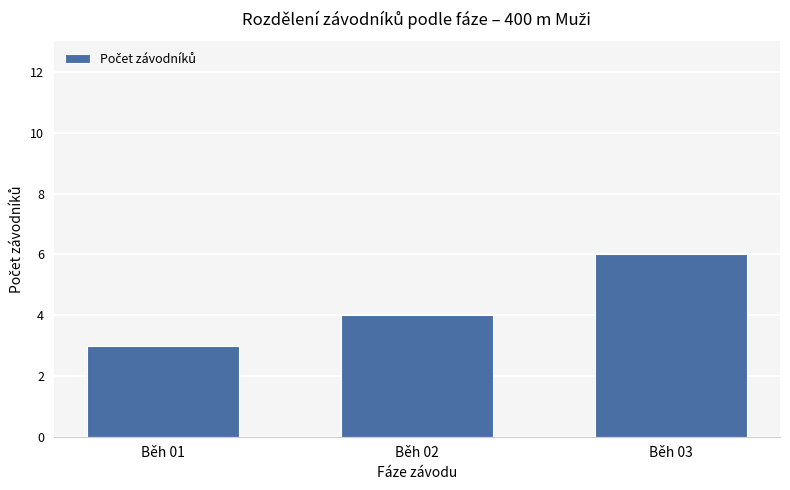

Count the values in the range 3 to 6.

3